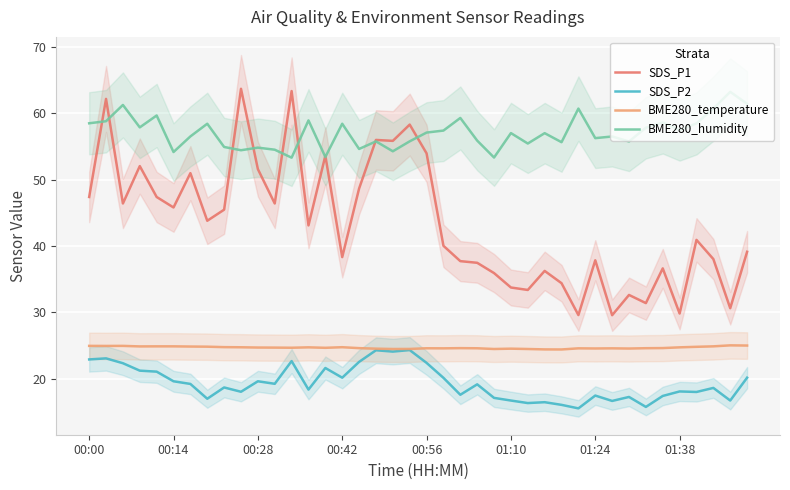

Reading left to right, list all the values displayed in this chart.

SDS_P1: 47.4	62.1	46.4	52.0	47.4	45.8	51.0	43.8	45.5	63.7	51.6	46.4	63.3	43.1	53.6	38.3	48.6	56.0	55.8	58.3	54.0	40.0	37.7	37.5	35.9	33.8	33.4	36.2	34.4	29.6	37.9	29.6	32.6	31.4	36.6	29.8	40.9	38.0	30.6	39.1
SDS_P2: 22.9	23.1	22.4	21.2	21.1	19.6	19.2	17.0	18.7	18.1	19.6	19.2	22.7	18.4	21.6	20.2	22.6	24.3	24.1	24.3	22.4	20.1	17.6	19.2	17.1	16.7	16.4	16.5	16.1	15.6	17.5	16.7	17.3	15.8	17.4	18.1	18.0	18.6	16.7	20.2
BME280_temperature: 25.0	24.9	25.0	24.9	24.9	24.9	24.9	24.8	24.8	24.8	24.7	24.7	24.7	24.7	24.7	24.8	24.6	24.5	24.5	24.5	24.6	24.6	24.6	24.6	24.5	24.5	24.5	24.4	24.4	24.6	24.6	24.6	24.6	24.6	24.6	24.7	24.8	24.9	25.0	25.0
BME280_humidity: 58.5	58.8	61.2	57.9	59.6	54.1	56.5	58.4	54.9	54.4	54.8	54.5	53.3	58.9	53.4	58.4	54.6	55.8	54.3	55.8	57.1	57.4	59.3	55.9	53.3	57.0	55.4	57.0	55.6	60.7	56.2	56.5	55.7	57.8	58.6	57.5	58.5	60.7	63.2	61.4